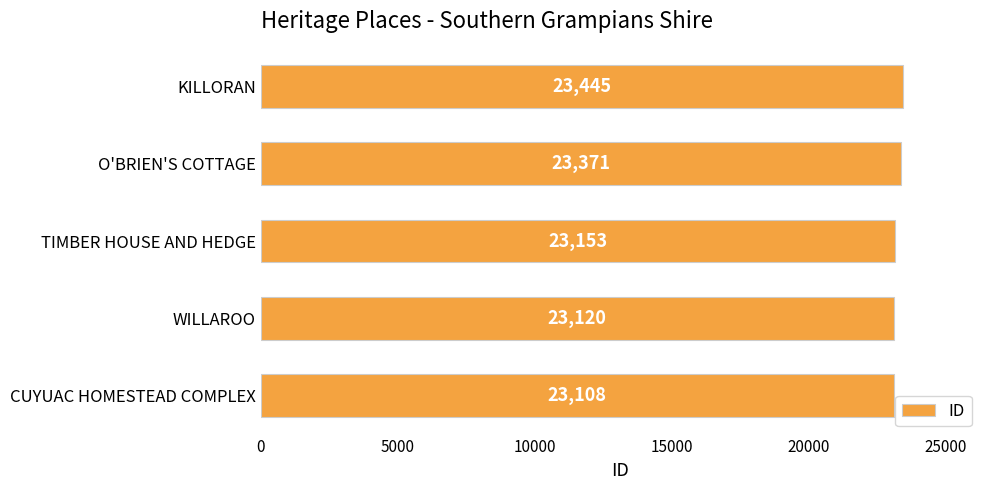

What is the smallest value displayed?

23108